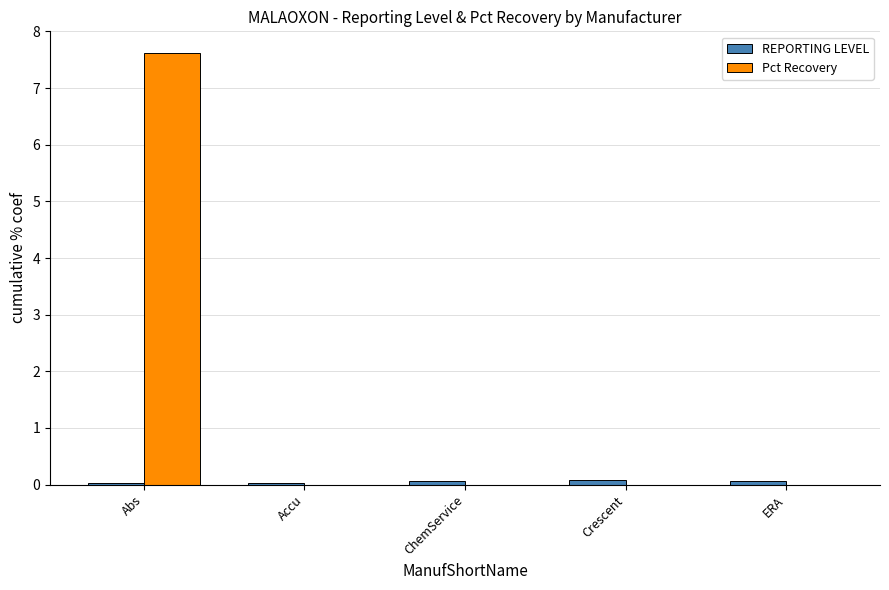

Between Abs and Accu, which series saw the biggest shift?

Pct Recovery